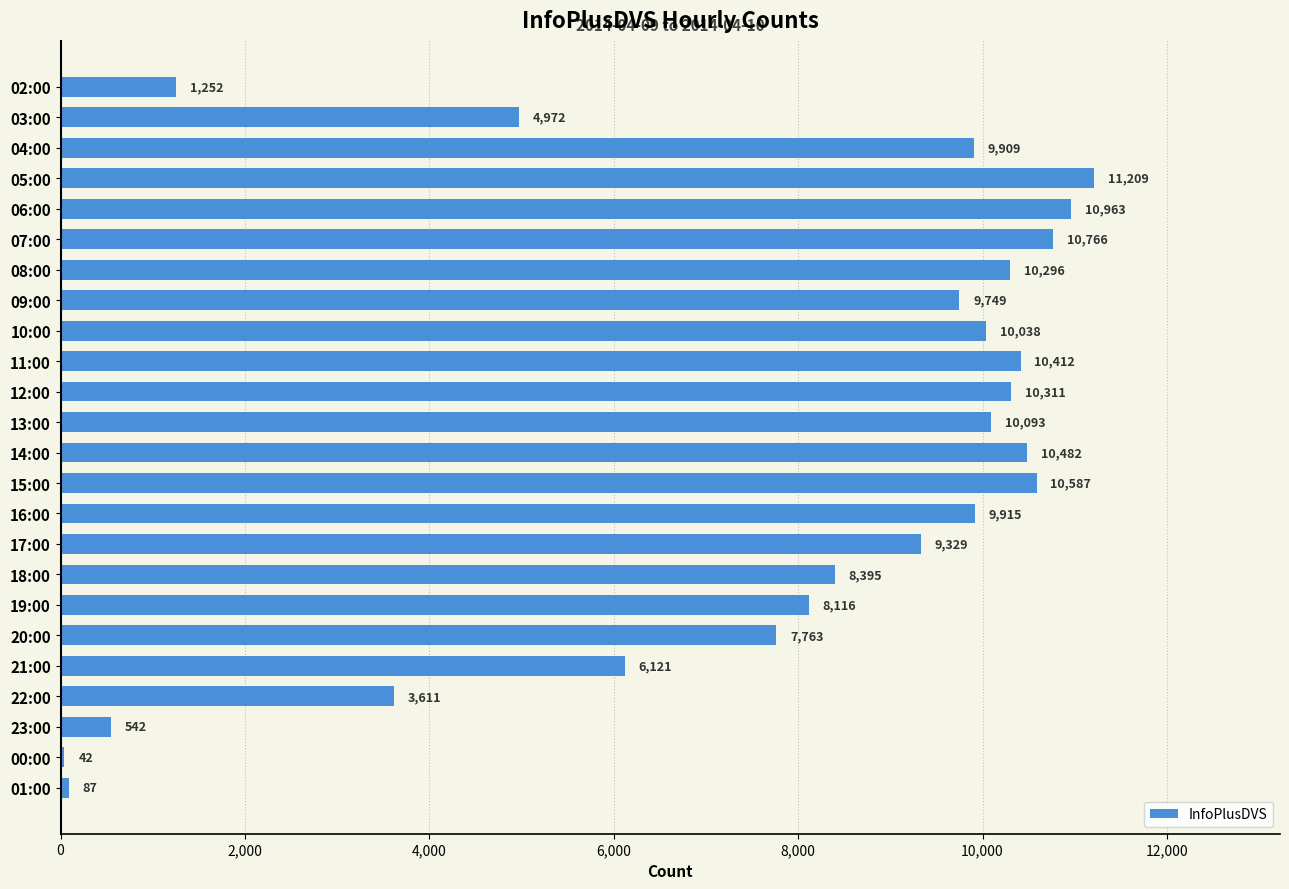

What is the sum of the values at 05:00 and 16:00?

21124